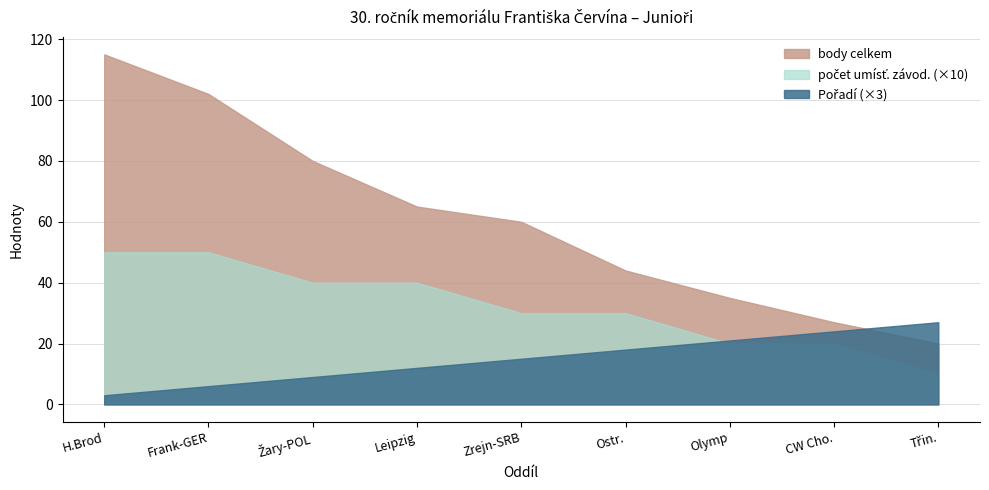

Reading left to right, what are all the values shown in this chart?

Pořadí: H.Brod=1	Frank-GER=2	Žary-POL=3	Leipzig=4	Zrejn-SRB=5	Ostr.=6	Olymp=7	CW Cho.=8	Třin.=9
počet umísť. závod.: H.Brod=5	Frank-GER=5	Žary-POL=4	Leipzig=4	Zrejn-SRB=3	Ostr.=3	Olymp=2	CW Cho.=2	Třin.=1
body celkem: H.Brod=115	Frank-GER=102	Žary-POL=80	Leipzig=65	Zrejn-SRB=60	Ostr.=44	Olymp=35	CW Cho.=27	Třin.=20